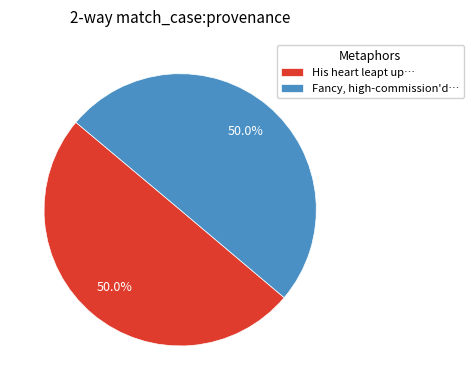

Combined, what portion of the pie is His heart leapt up… and Fancy, high-commission'd…?

100.0%